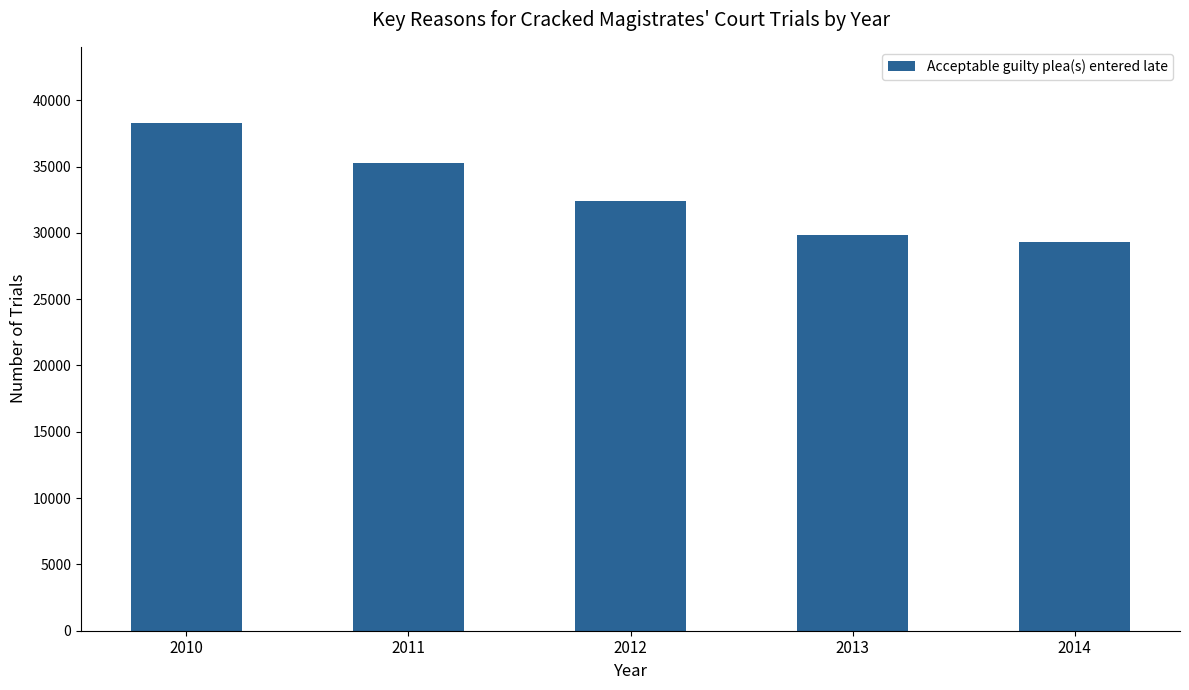

What value does the data have at 2013, to the nearest 100?

29800